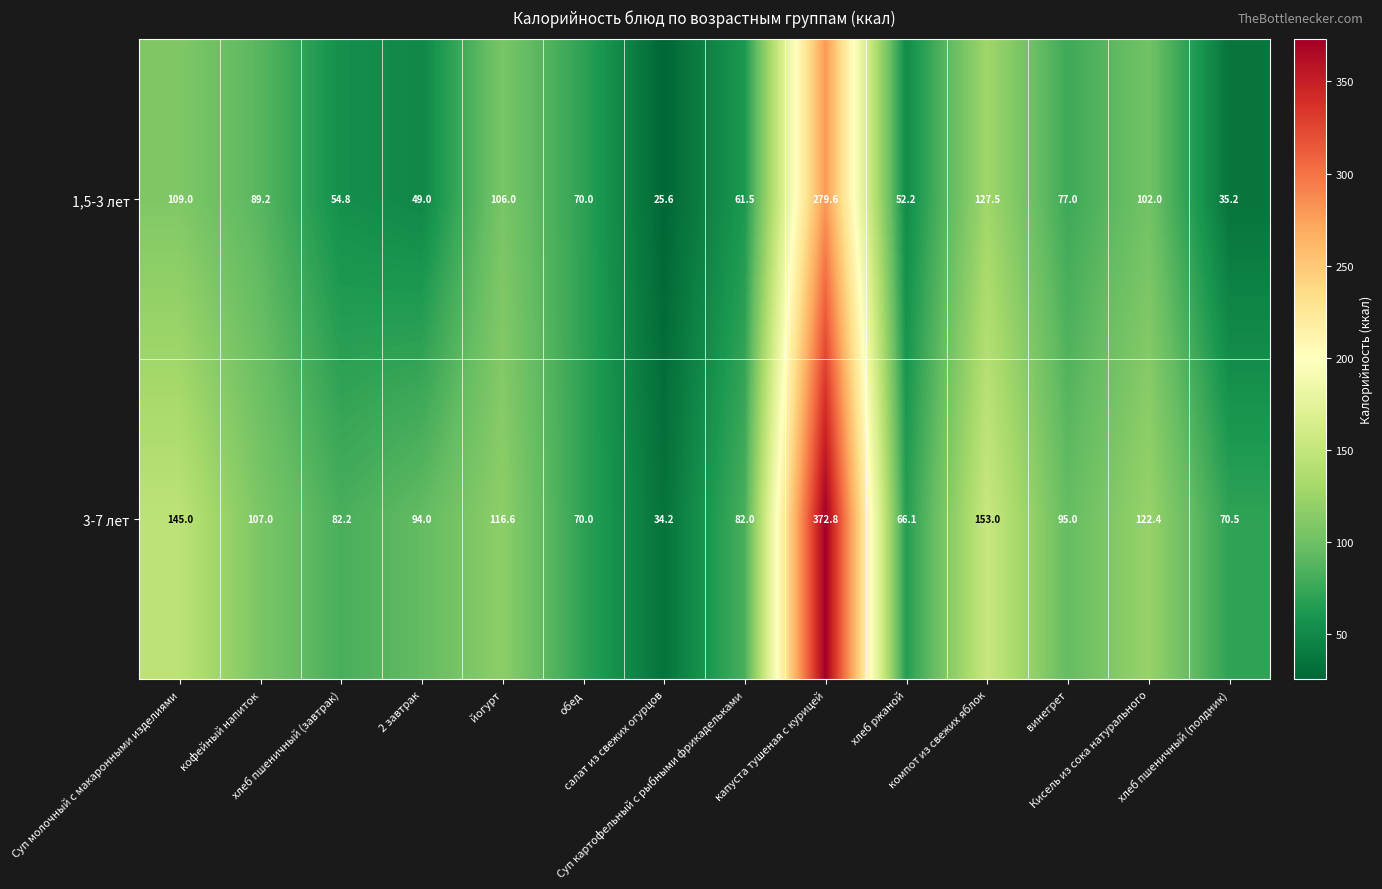

What is the average value of the 3-7 лет series?

115.1